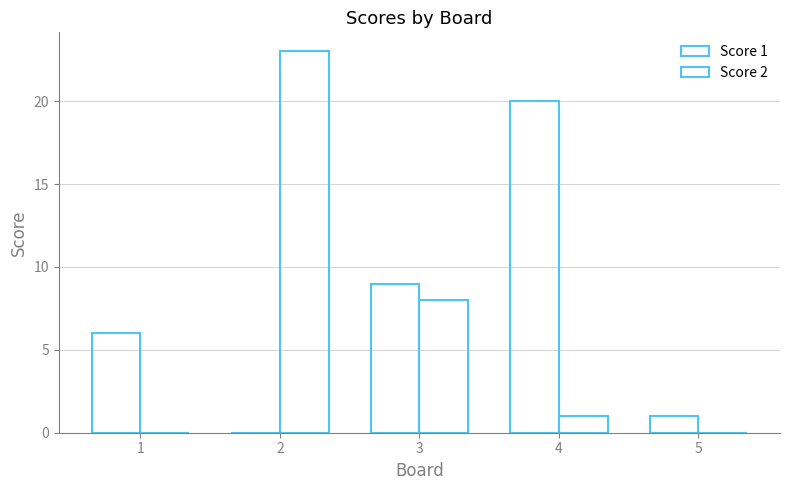

How many groups of bars are there?

5